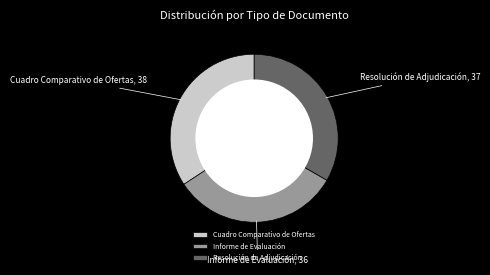

Is Cuadro Comparativo de Ofertas the majority of the pie?

No